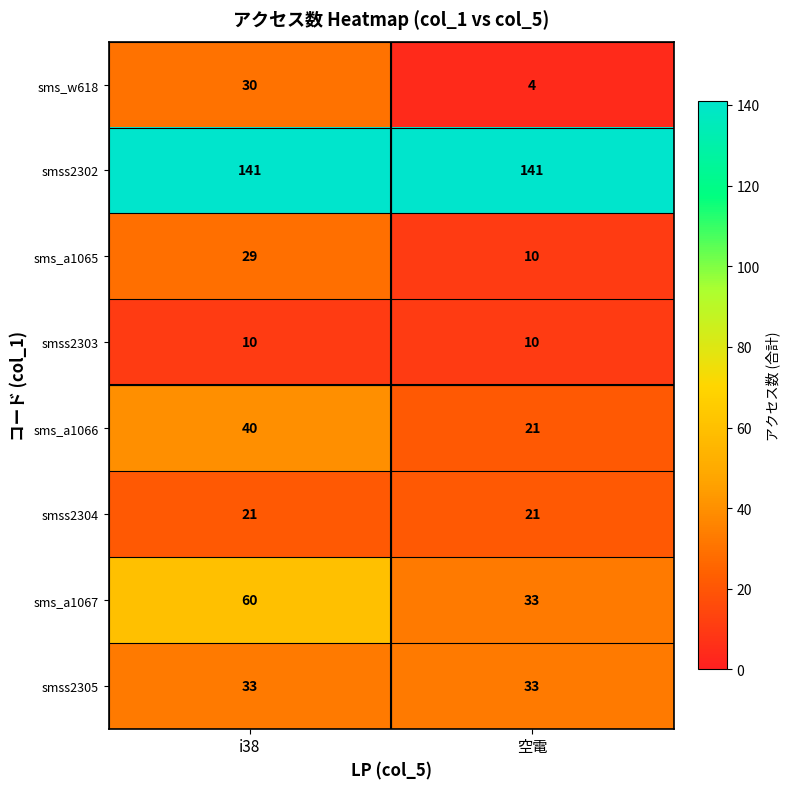

Reading left to right, transcribe all the data shown in this chart.

sms_w618: i38=30	空電=4
smss2302: i38=141	空電=141
sms_a1065: i38=29	空電=10
smss2303: i38=10	空電=10
sms_a1066: i38=40	空電=21
smss2304: i38=21	空電=21
sms_a1067: i38=60	空電=33
smss2305: i38=33	空電=33